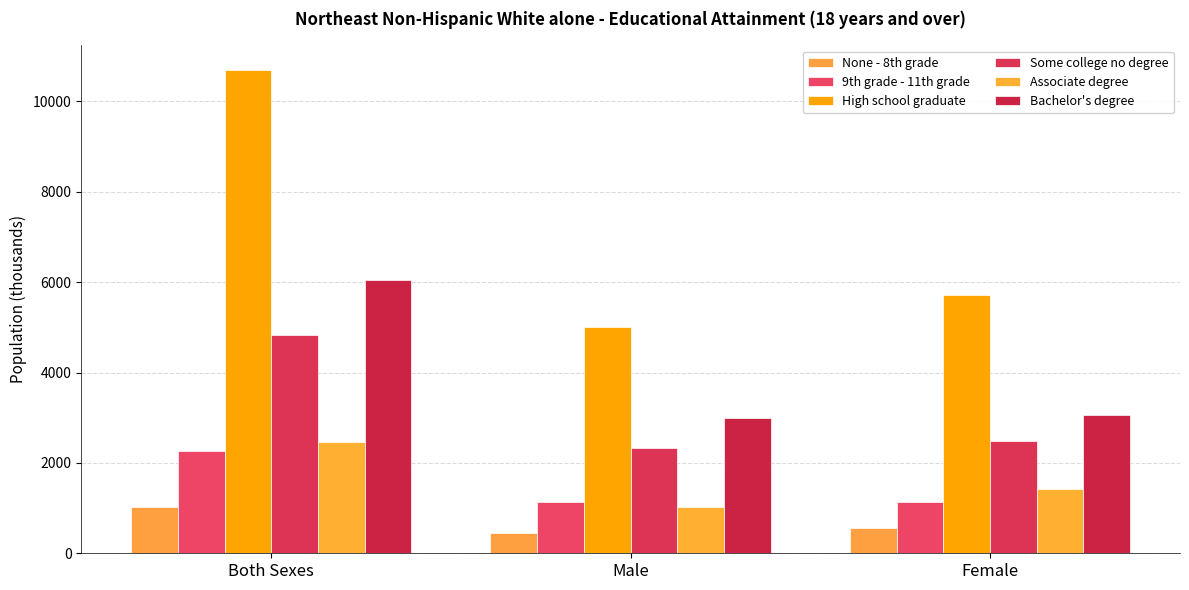

What is the difference between the 9th grade - 11th grade values at Female and Both Sexes?

1132